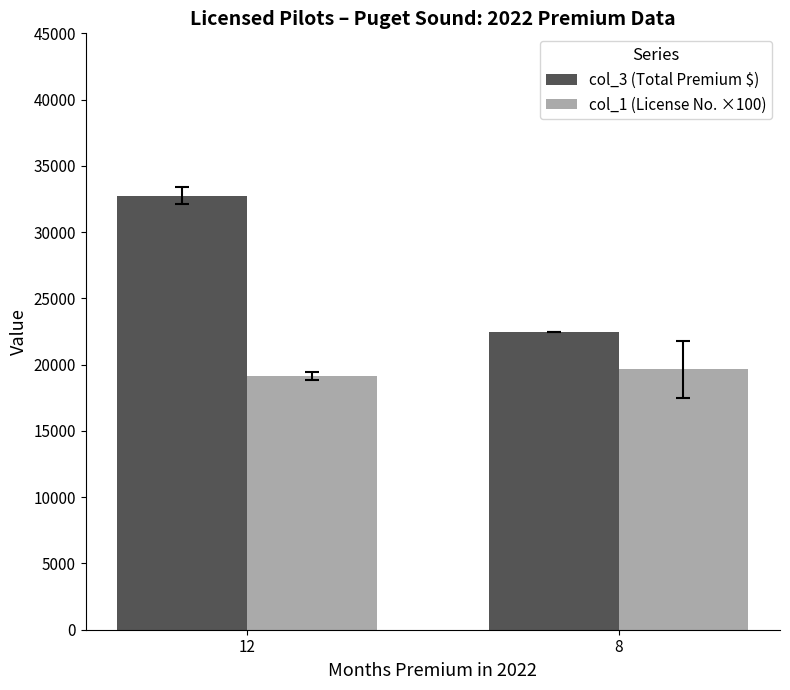

What are all the series names shown in the legend?

col_3 (Total Premium $), col_1 (License No. ×100)